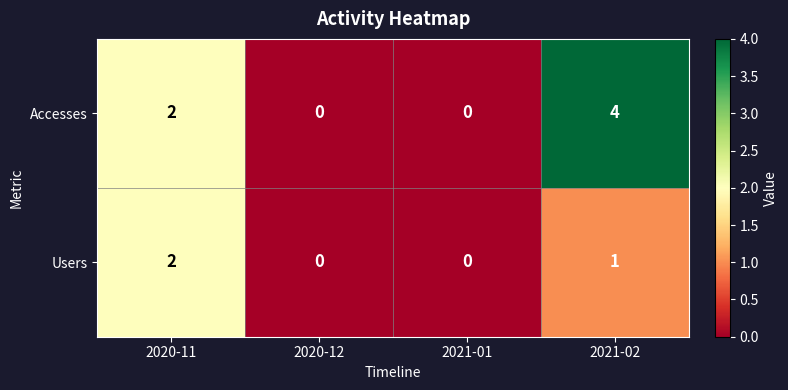

How many categories are shown in the chart?

4